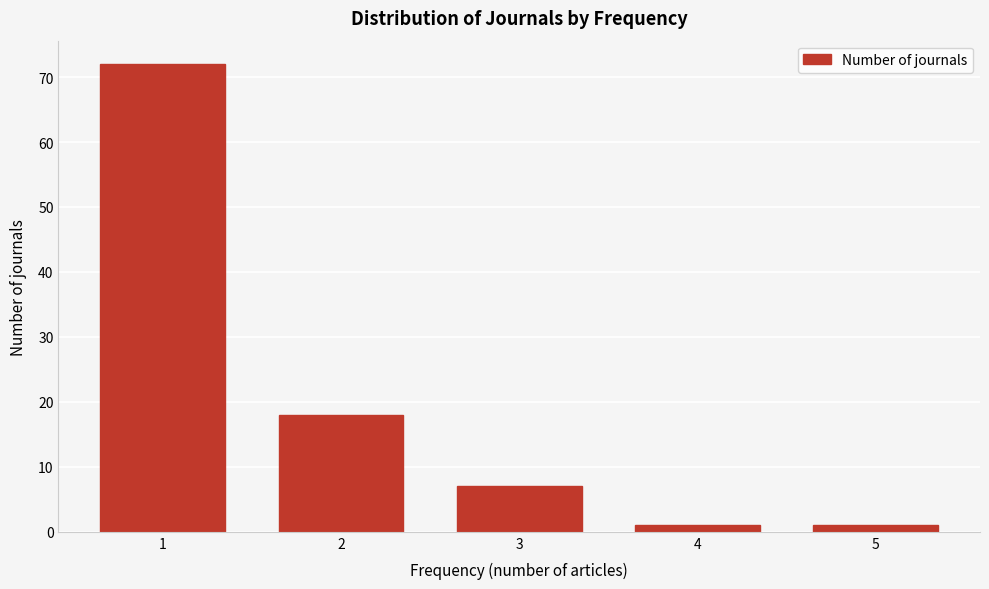

Reading left to right, what are all the values shown in this chart?

1=72	2=18	3=7	4=1	5=1